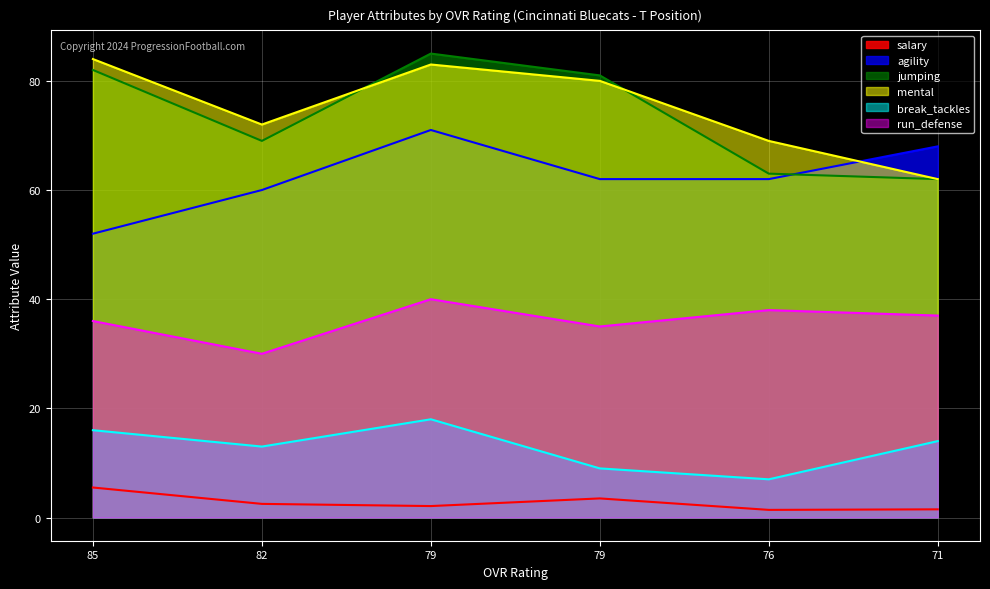

What is the difference between the maximum and minimum values in the agility series?

19.0